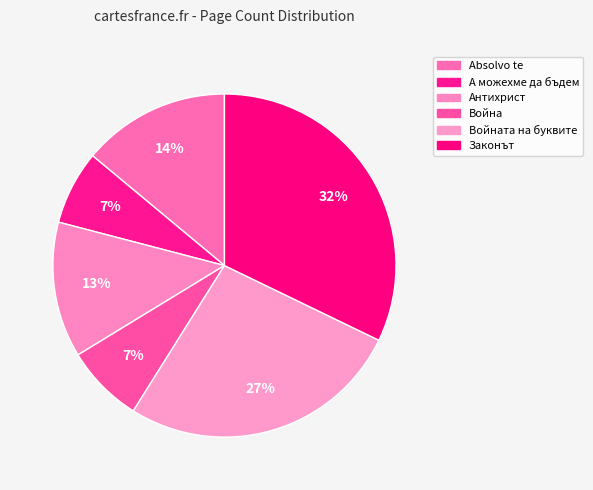

How many slices are in this pie chart?

6